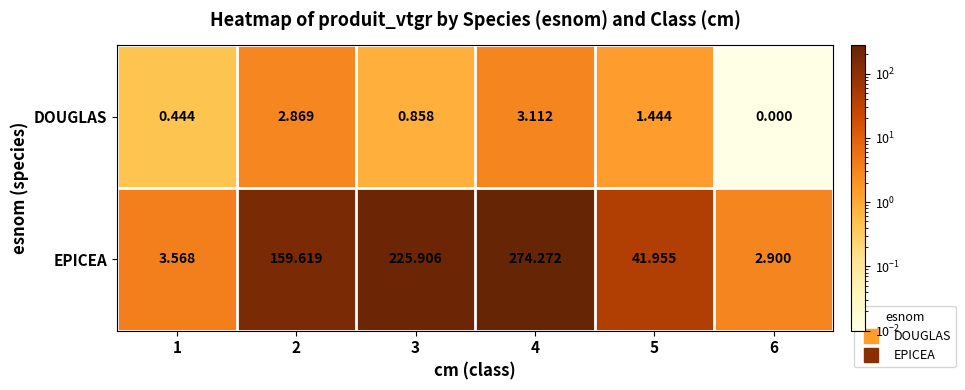

Rank the series by their maximum value, from lowest to highest.

DOUGLAS, EPICEA